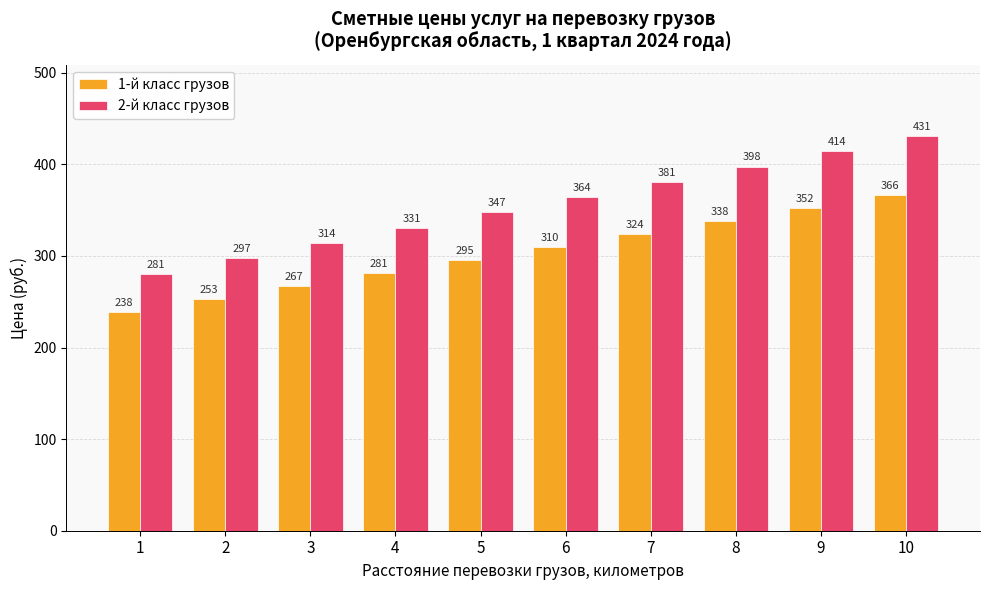

Does the chart contain stacked bars?

No